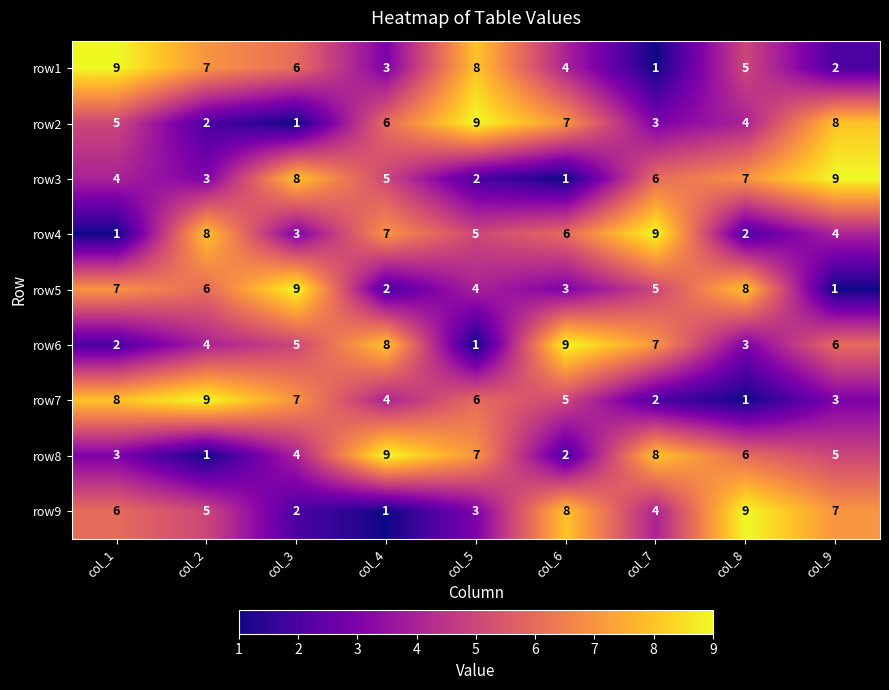

What is the difference between the second highest and minimum values in the row9 series?

7